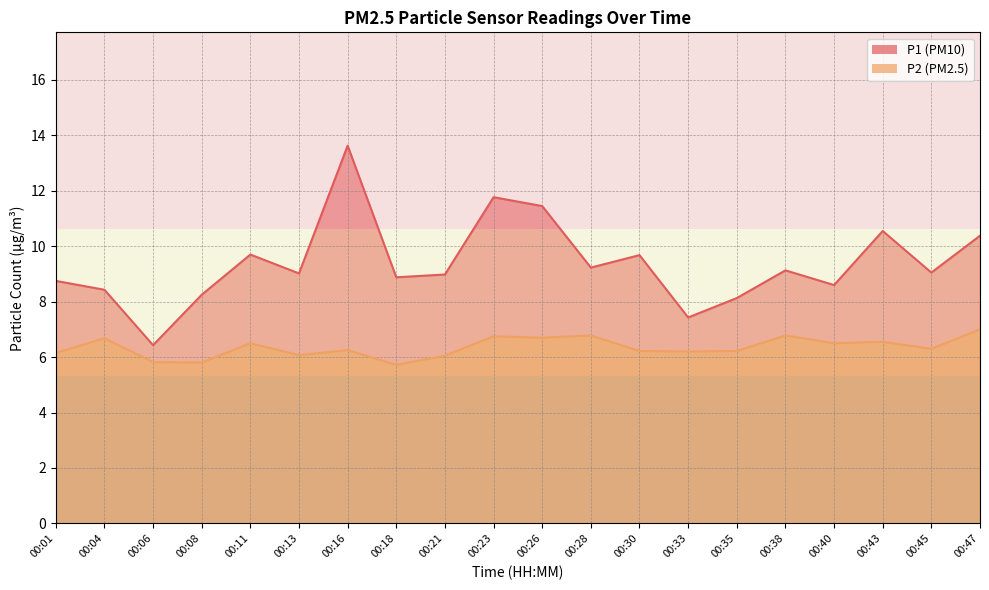

At which label does P1 reach its peak?

00:16